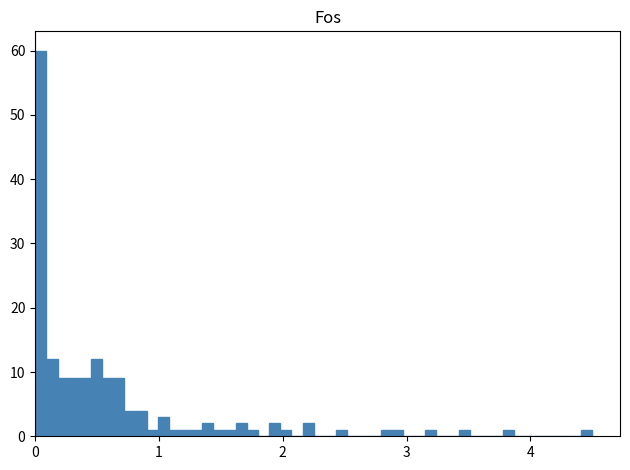

Read against the x-axis, roughly where is the centre of the tallest bar?

0.0